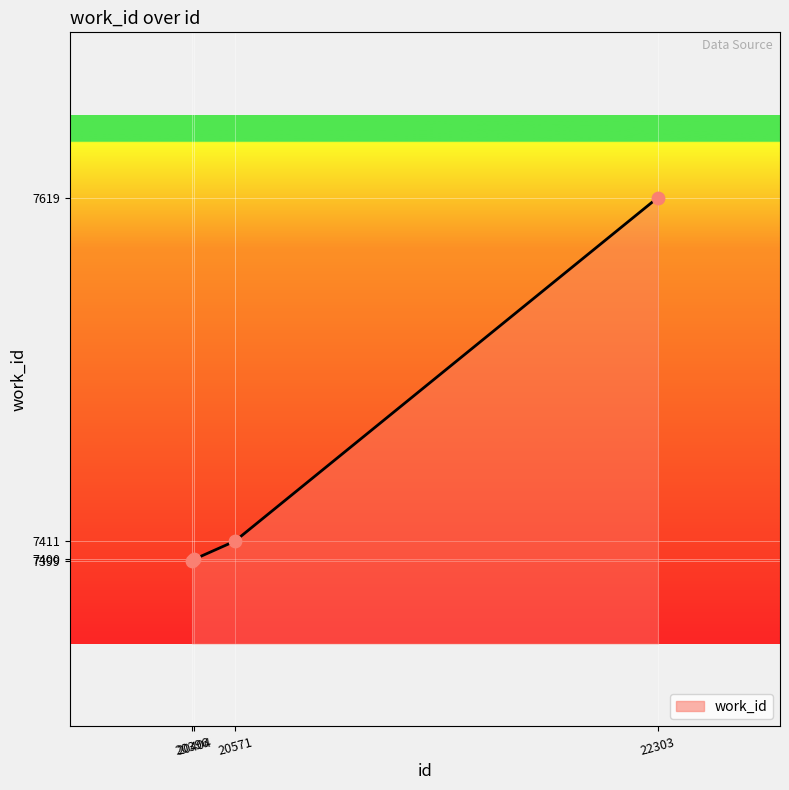

Which has a higher value, 22303 or 20571?

22303